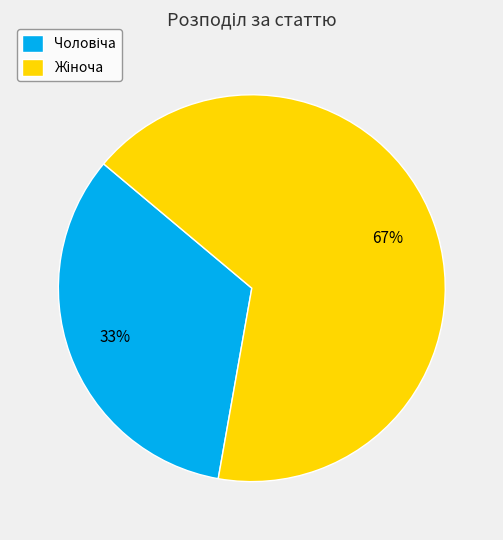

Is there a majority slice in this chart?

Yes